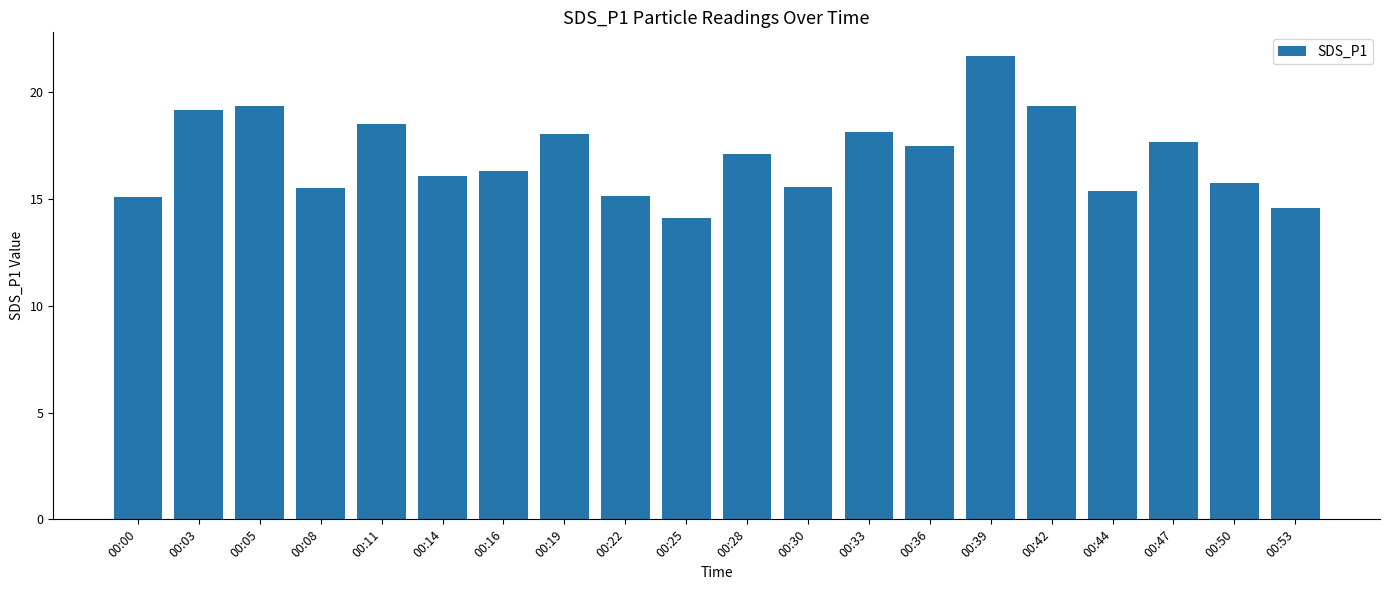

Which category has the lowest value across all series?

00:25